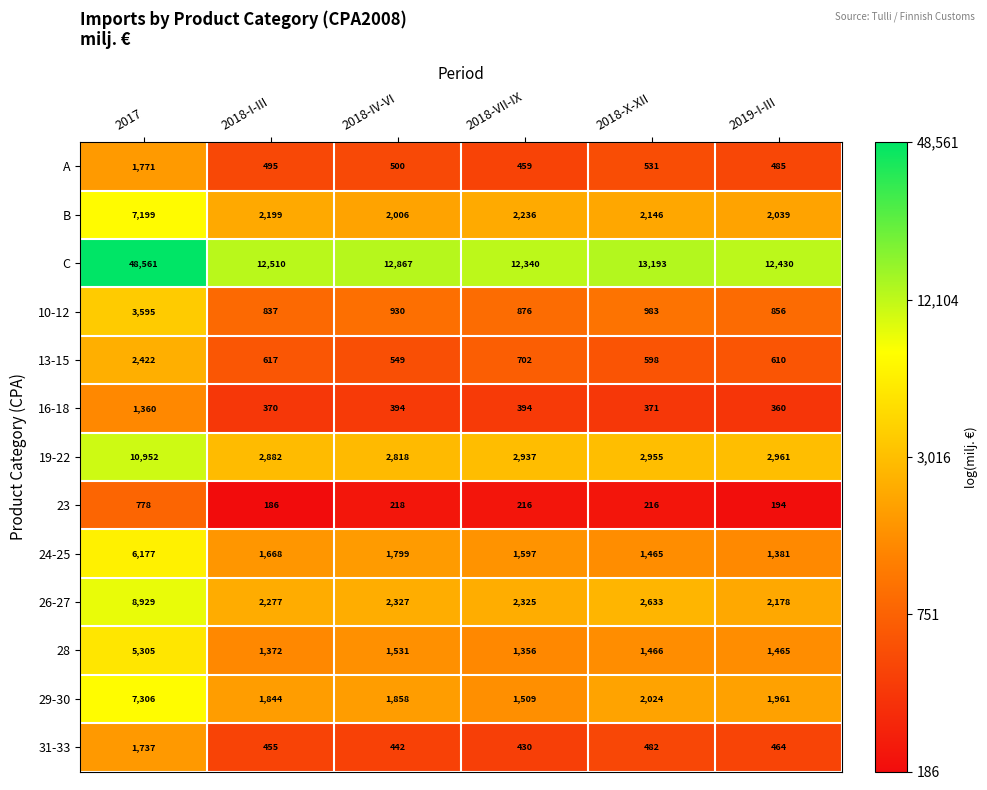

Rank the series at 2018-I-III from highest to lowest value.

C, 19-22, 26-27, B, 29-30, 24-25, 28, 10-12, 13-15, A, 31-33, 16-18, 23